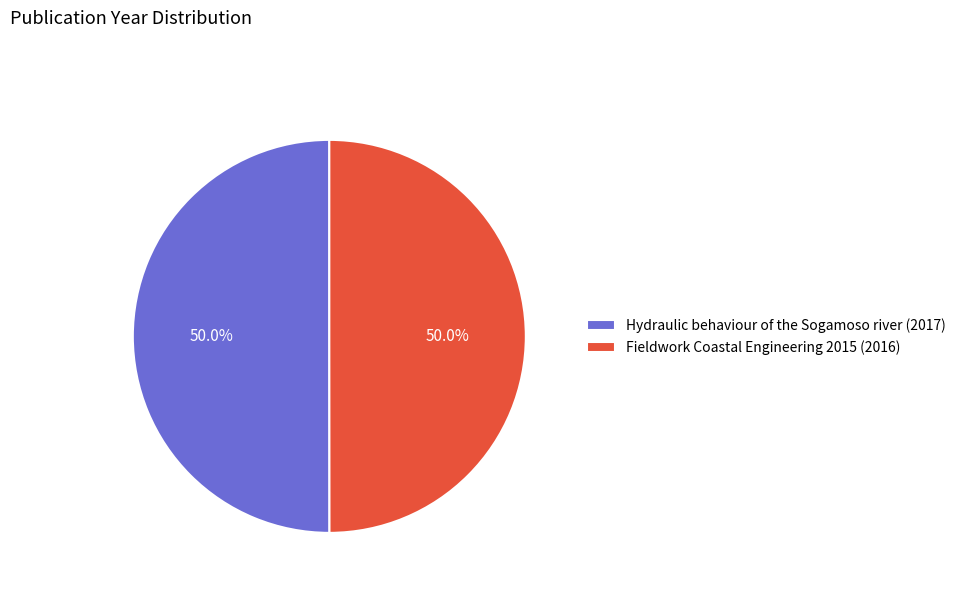

What portion of the pie excludes Hydraulic behaviour of the Sogamoso river (2017)?

50.0%